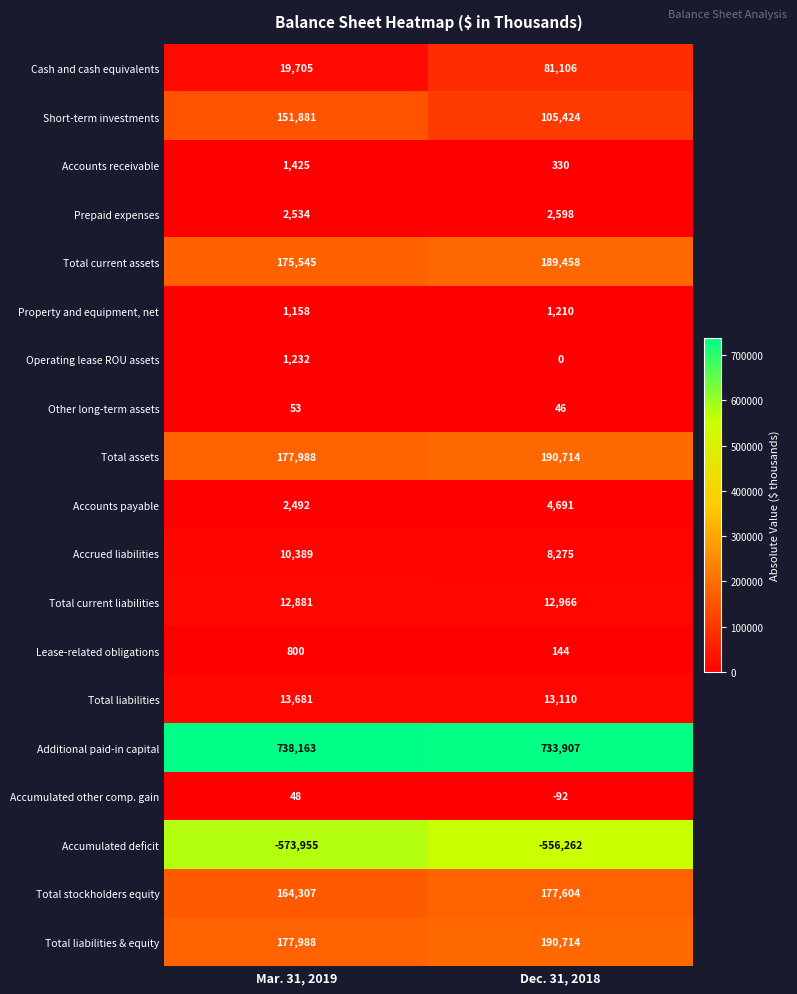

What is the minimum value shown in the chart?

-573955